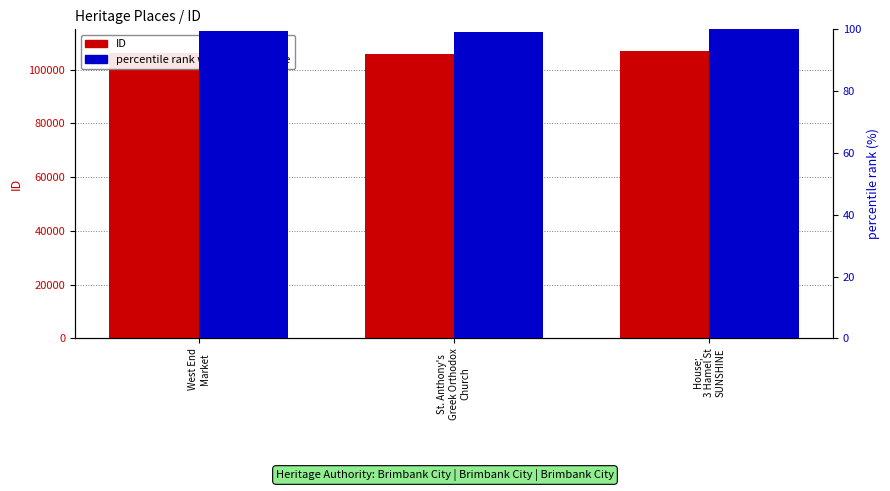

What is the total value across all series at West End
Market?

106327.5